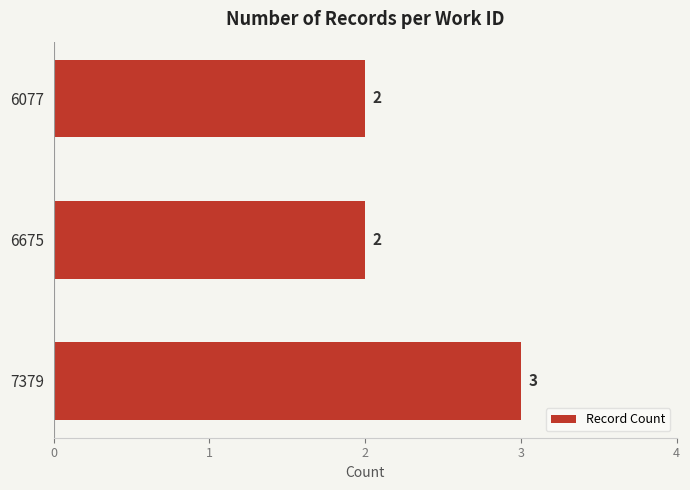

Reading top to bottom, transcribe all the data shown in this chart.

2	2	3